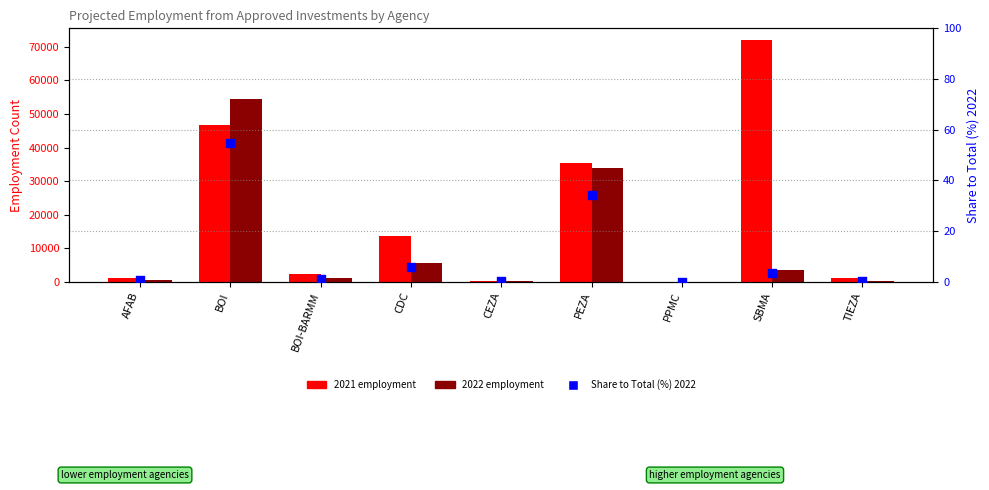

What is the ratio of the value at TIEZA to the value at CDC?

0.1